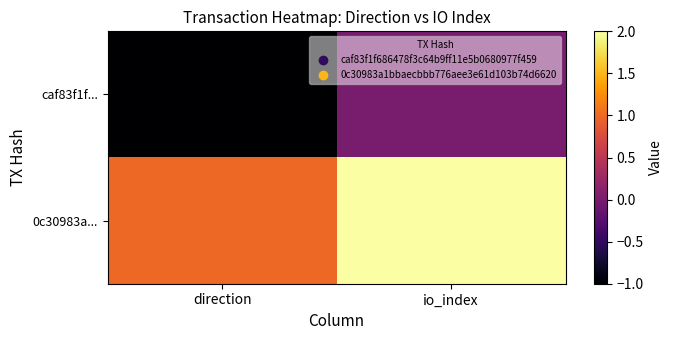

Which series has the largest total across all categories?

0c30983a...